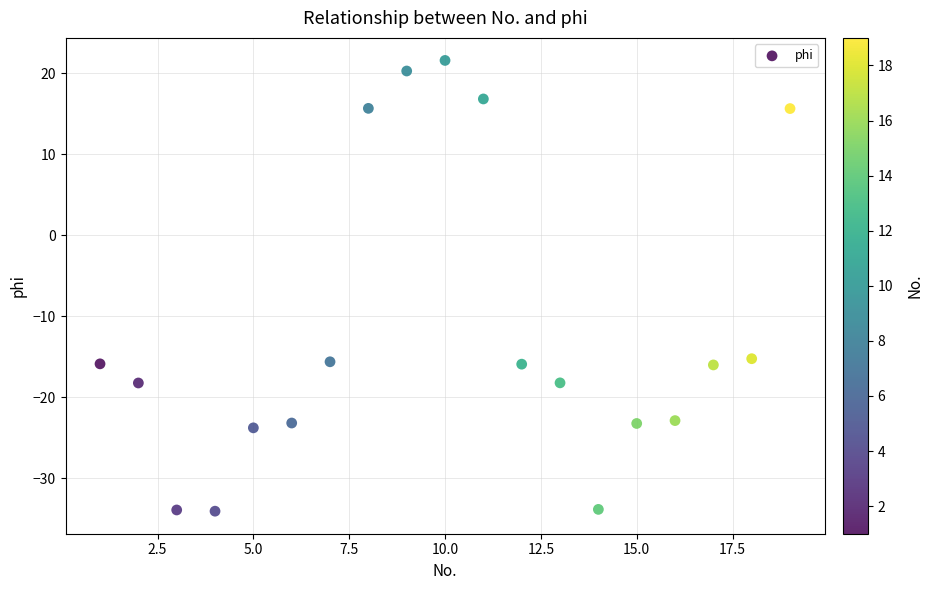

What is the range of Y values (max minus min)?

55.6